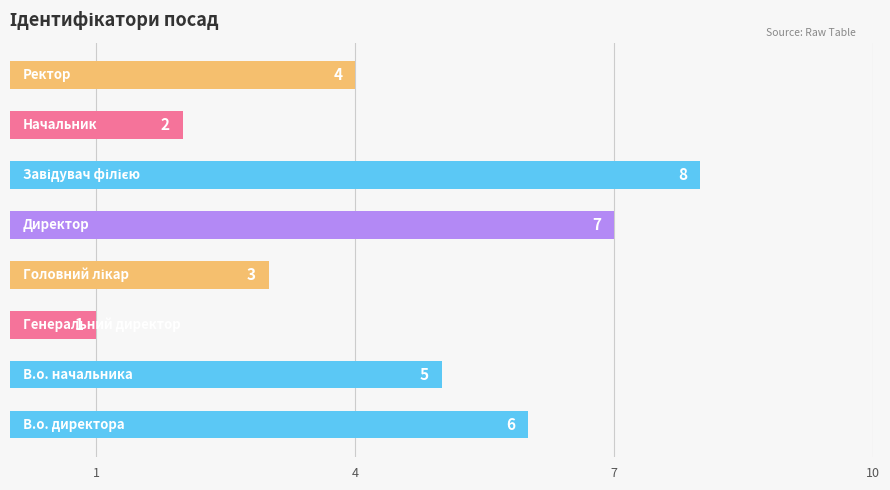

What is the difference between the second highest and minimum values?

6